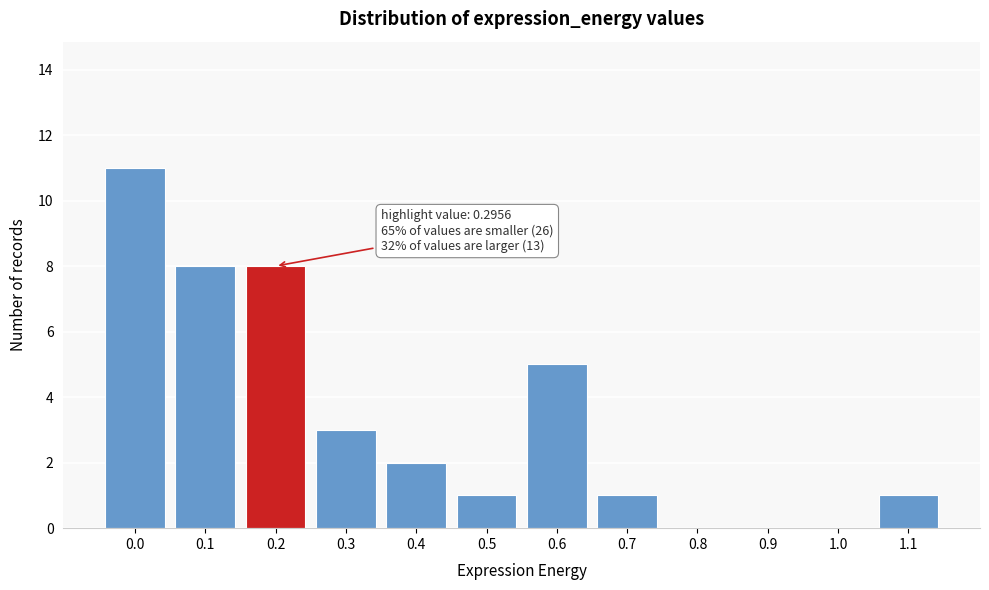

What is the sum of the values at 0.3 and 0.7?

4